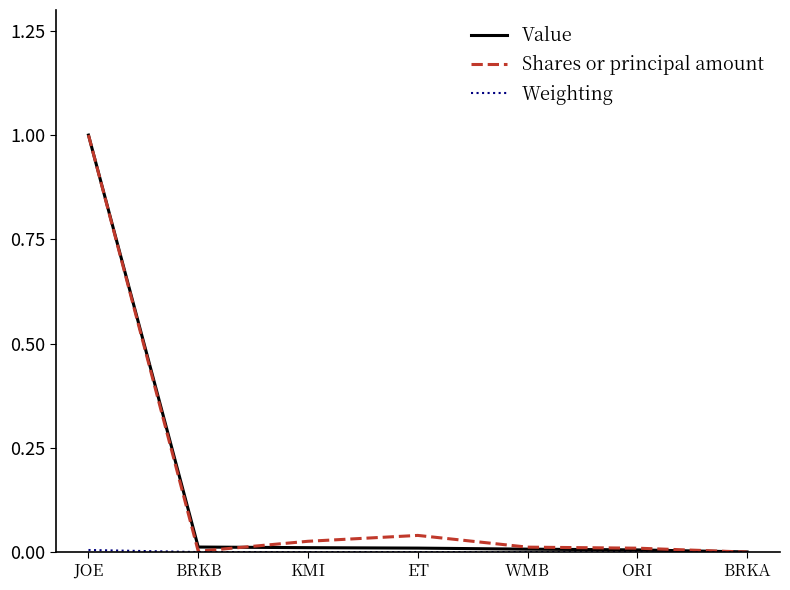

How many series are shown in this chart?

3